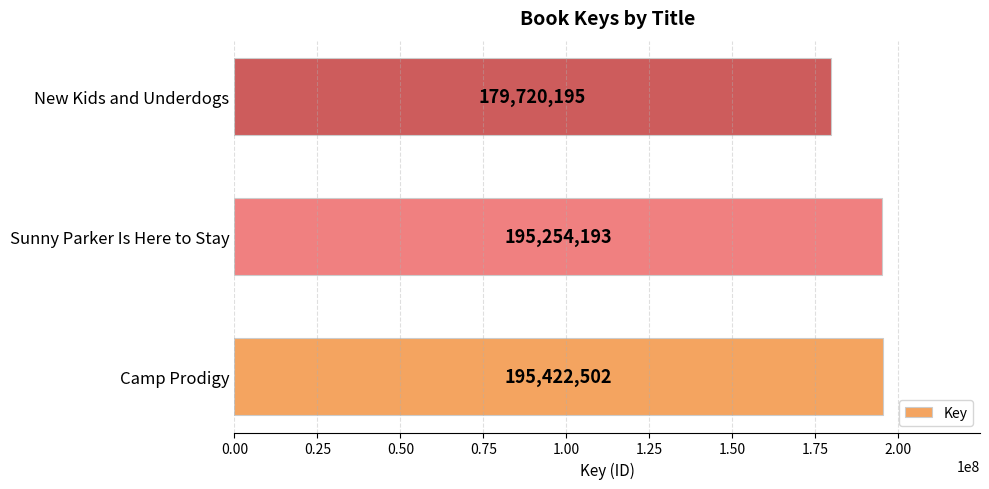

Is it true that the value at Camp Prodigy is 271346857?

False